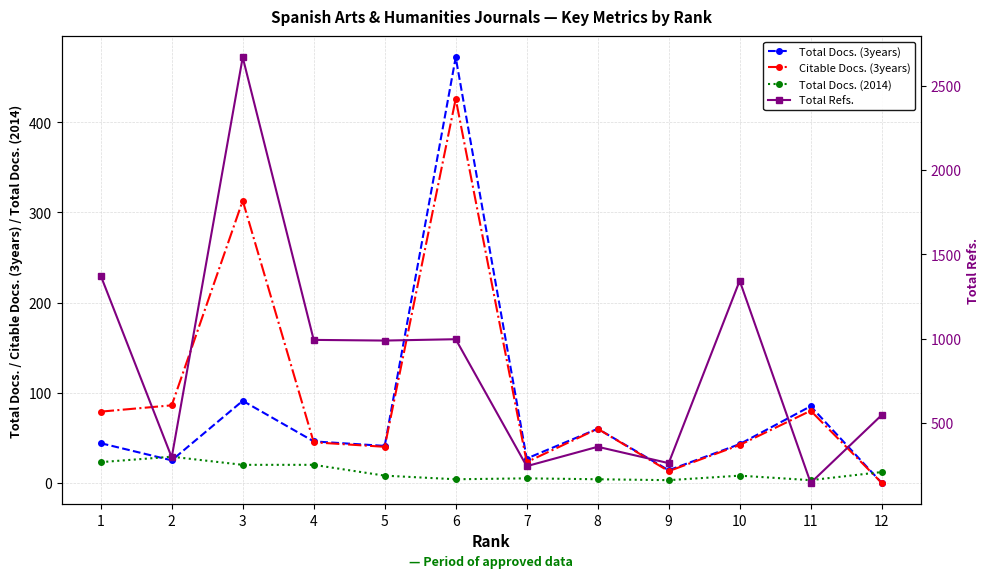

How many lines are shown in the chart?

4